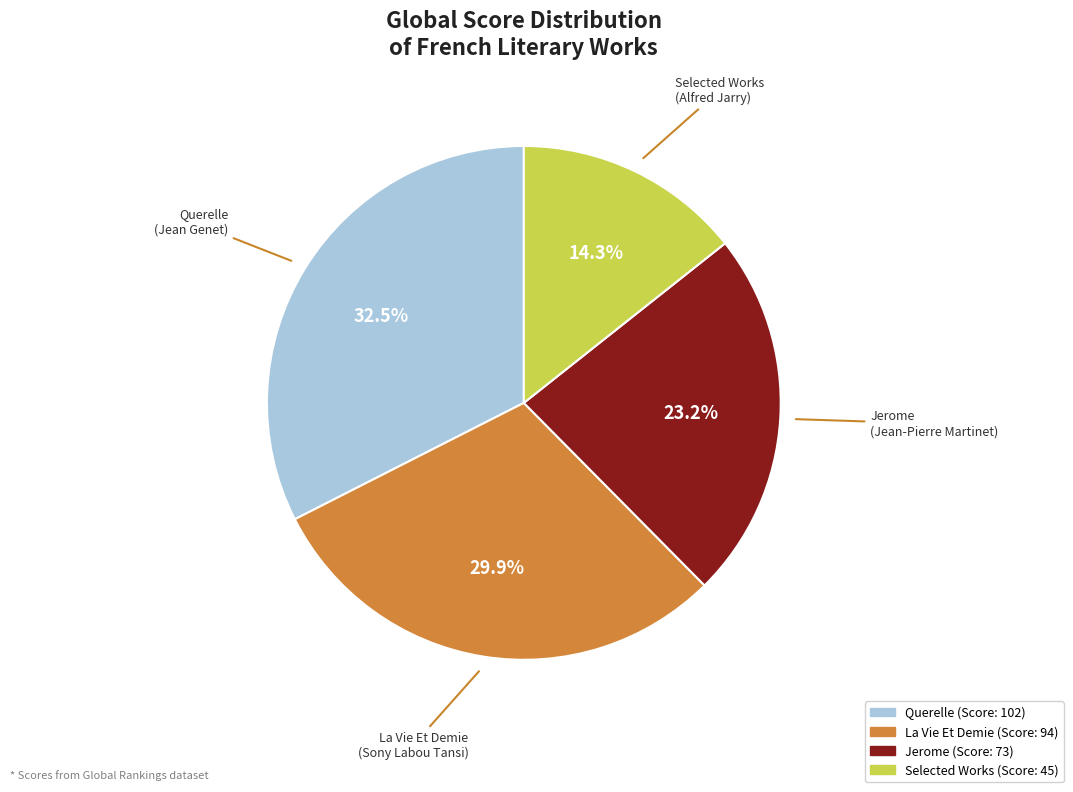

Is it true that Jerome is 23% of the pie?

True